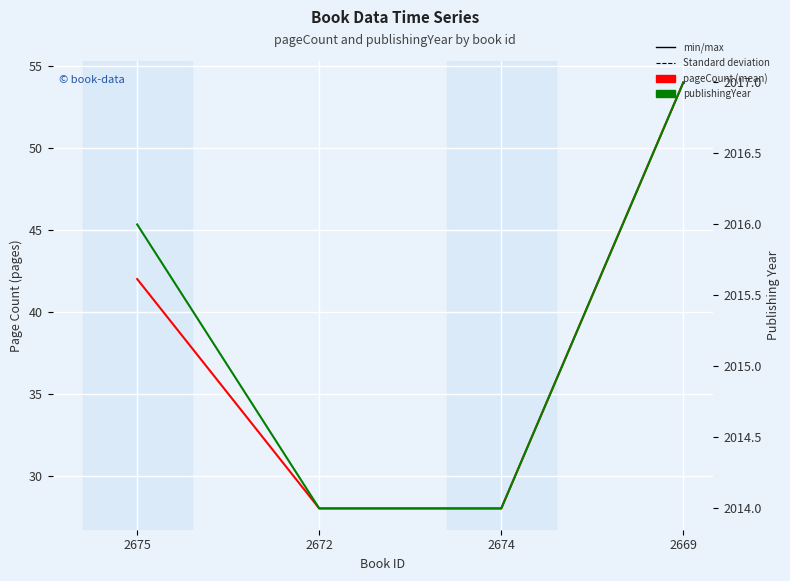

At which label does pageCount first exceed 42?

2669